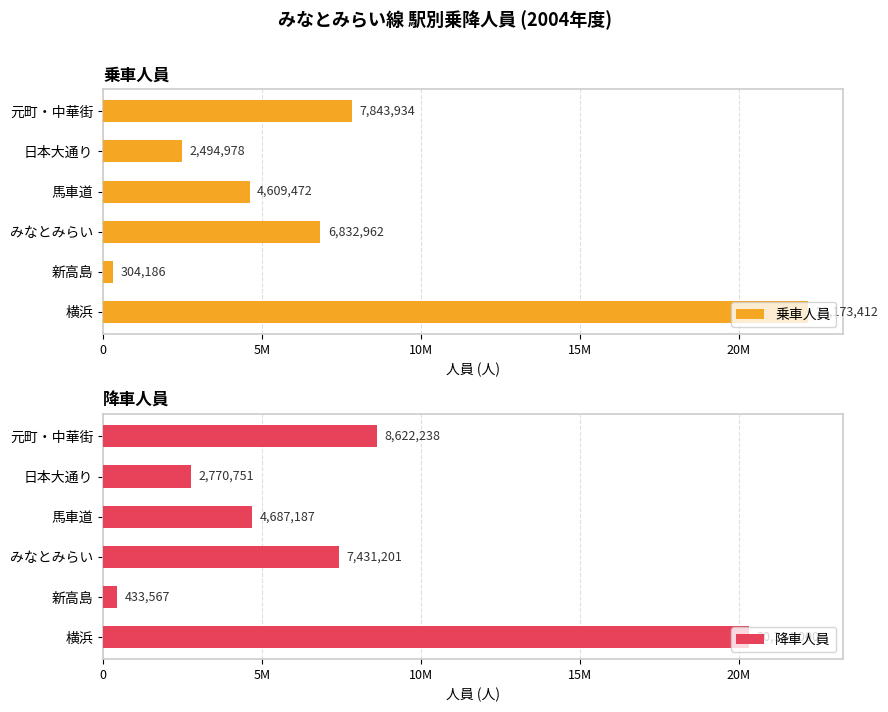

What is the sum of the 乗車人員 values at 日本大通り and 横浜?

24668390